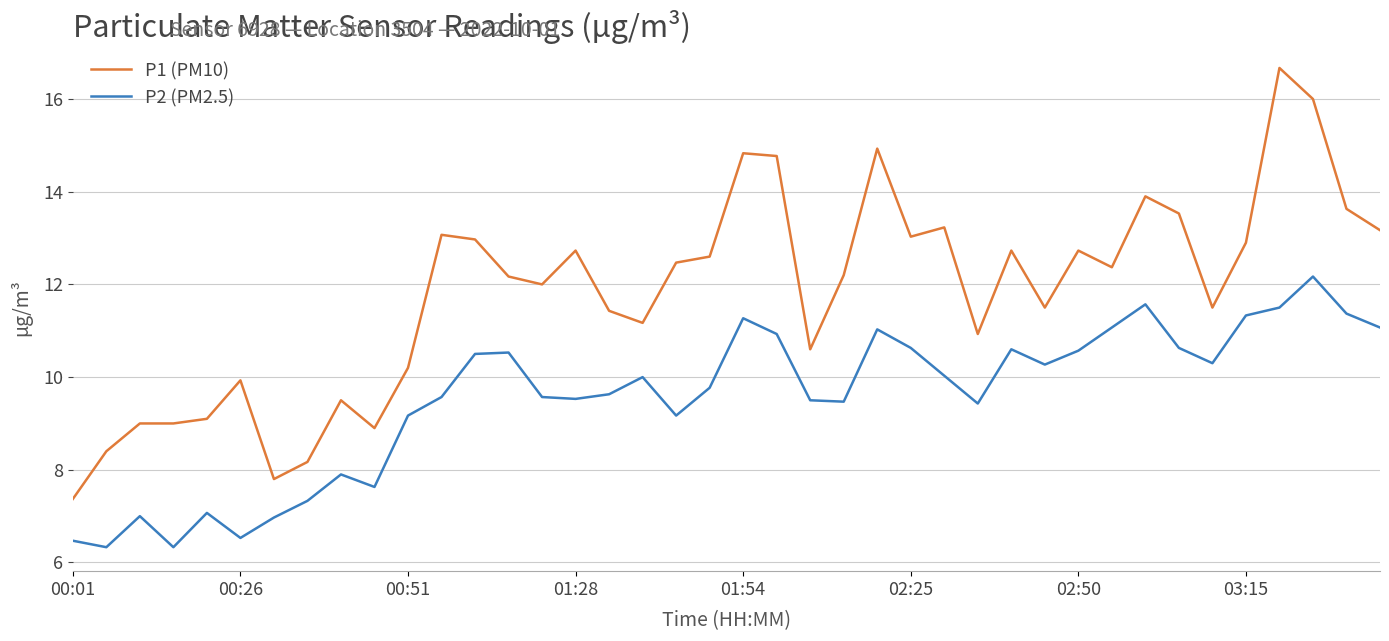

List the series in order of their peak value, highest first.

P1 (PM10), P2 (PM2.5)